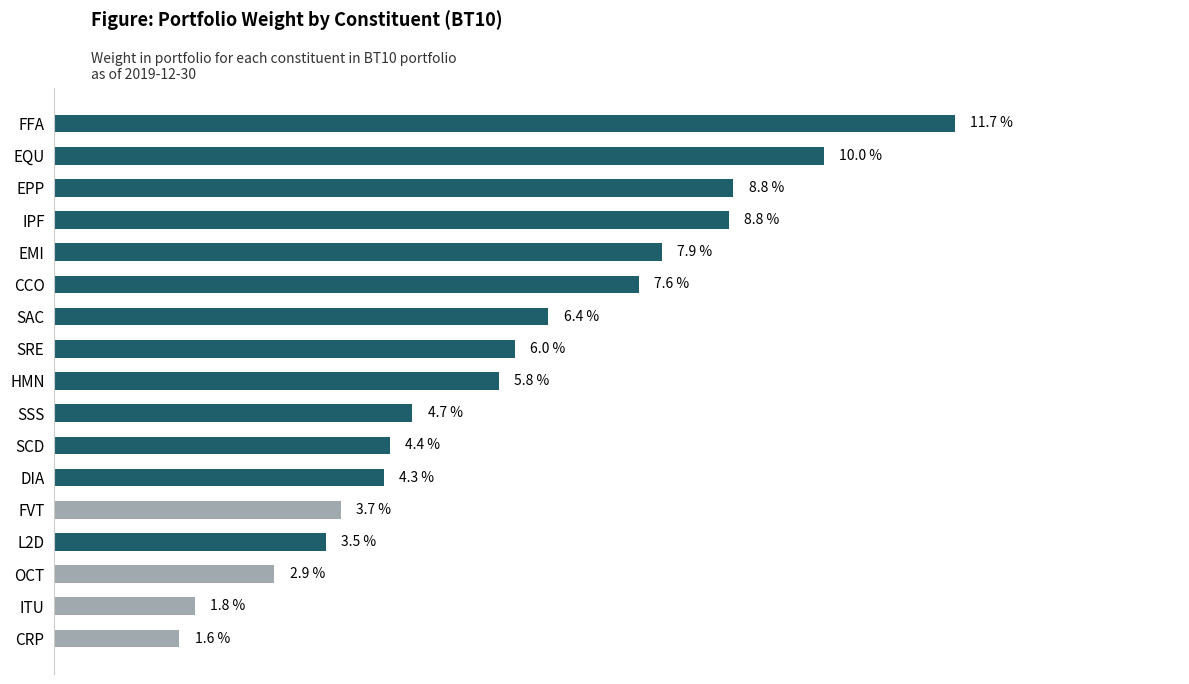

Does the chart contain any negative values?

No